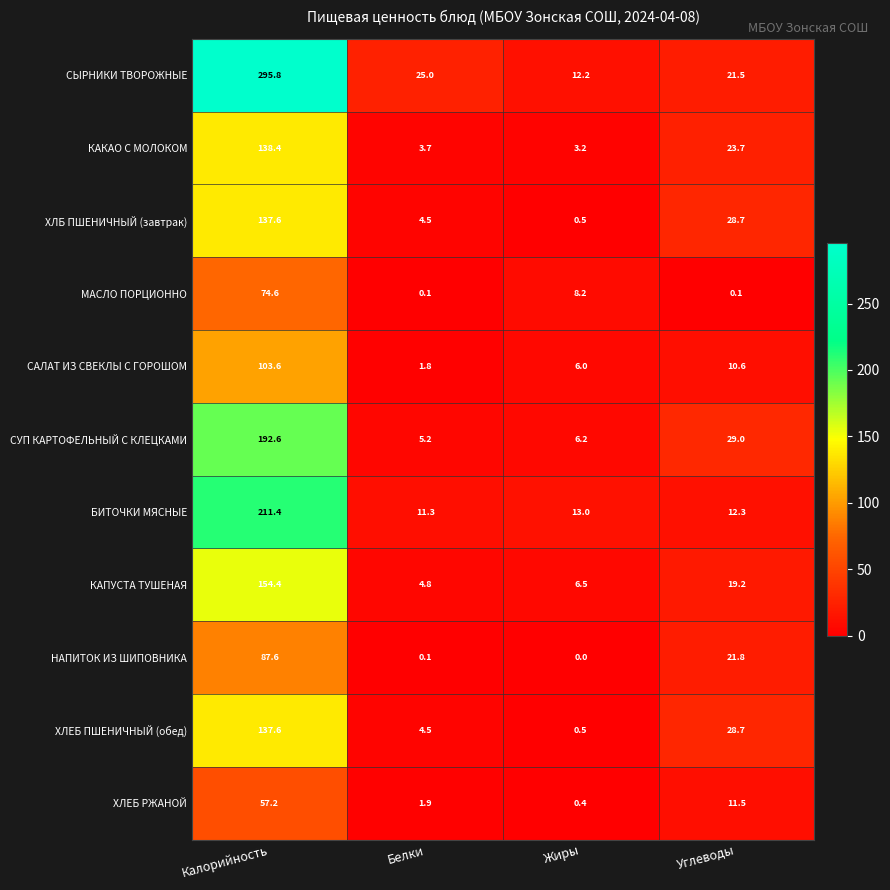

Rank the categories by БИТОЧКИ МЯСНЫЕ value from highest to lowest.

Калорийность, Жиры, Углеводы, Белки